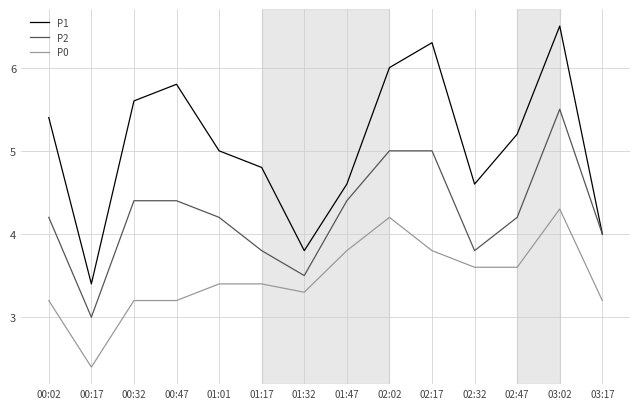

Reading left to right, list all the values displayed in this chart.

P1: 5.4	3.4	5.6	5.8	5.0	4.8	3.8	4.6	6.0	6.3	4.6	5.2	6.5	4.0
P2: 4.2	3.0	4.4	4.4	4.2	3.8	3.5	4.4	5.0	5.0	3.8	4.2	5.5	4.0
P0: 3.2	2.4	3.2	3.2	3.4	3.4	3.3	3.8	4.2	3.8	3.6	3.6	4.3	3.2